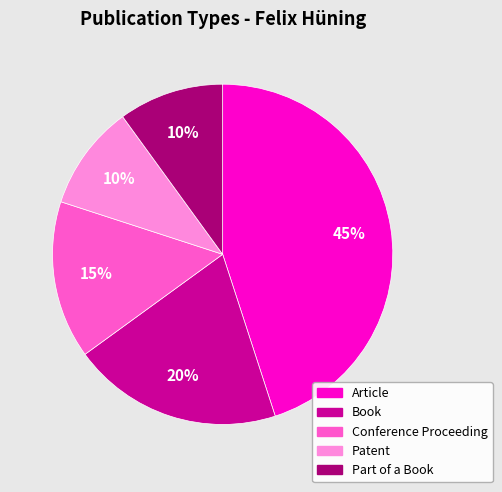

How many segments does this pie chart have?

5